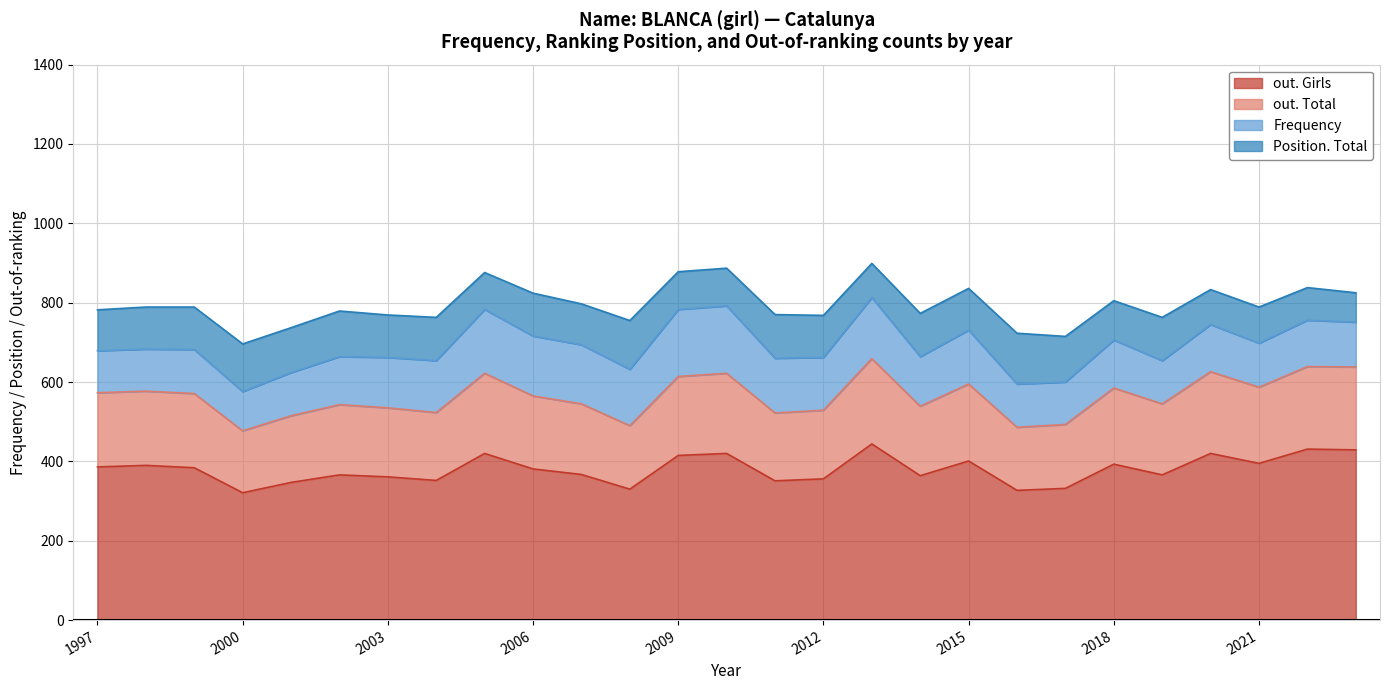

What is the approximate value of out. Total at 2001, to the nearest 50?

500